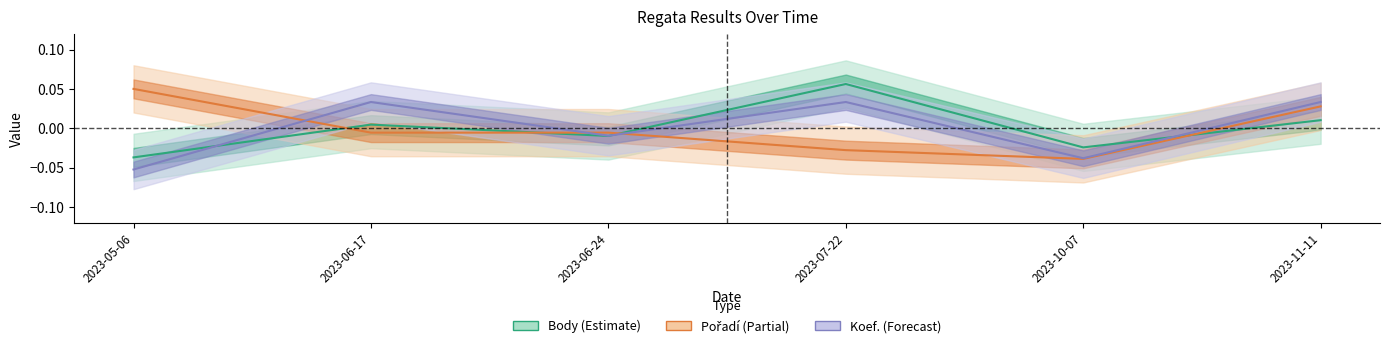

Reading right to left, transcribe all the data shown in this chart.

Body: 2023-11-11=0.0	2023-10-07=-0.0	2023-07-22=0.1	2023-06-24=-0.0	2023-06-17=0.0	2023-05-06=-0.0
Pořadí: 2023-11-11=0.0	2023-10-07=-0.0	2023-07-22=-0.0	2023-06-24=-0.0	2023-06-17=-0.0	2023-05-06=0.0
Koef.: 2023-11-11=0.0	2023-10-07=-0.0	2023-07-22=0.0	2023-06-24=-0.0	2023-06-17=0.0	2023-05-06=-0.1